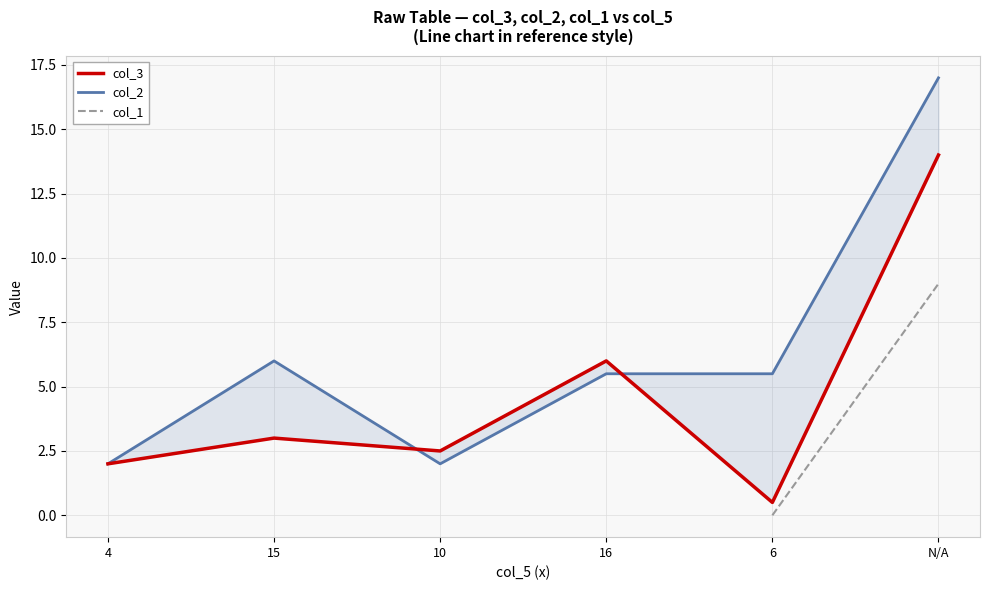

What is the minimum value for col_2?

2.0